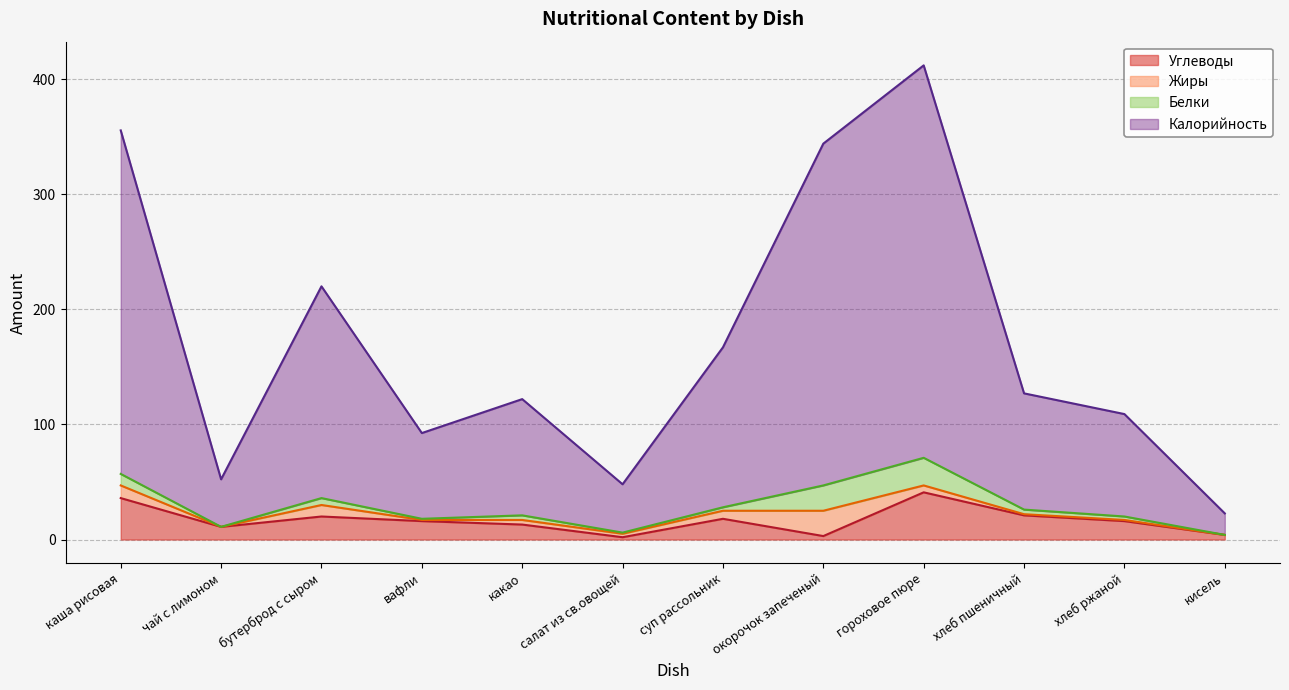

How many interior local peaks does the Калорийность series have?

3